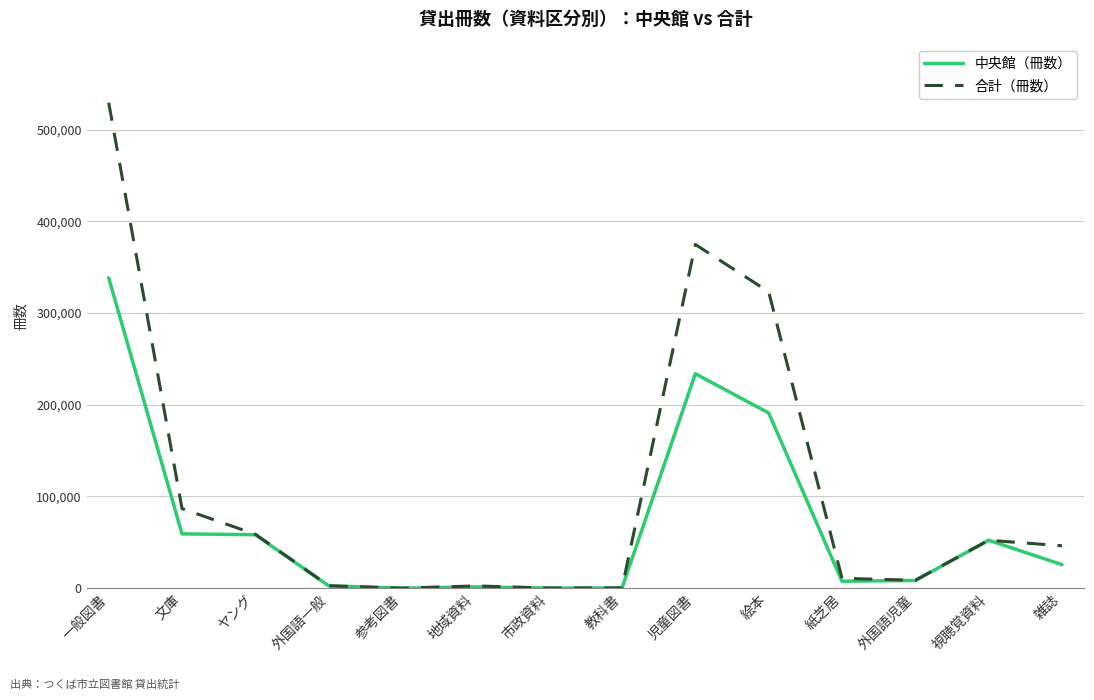

What is the difference between the maximum and second lowest values in the 合計（冊数） series?

529300